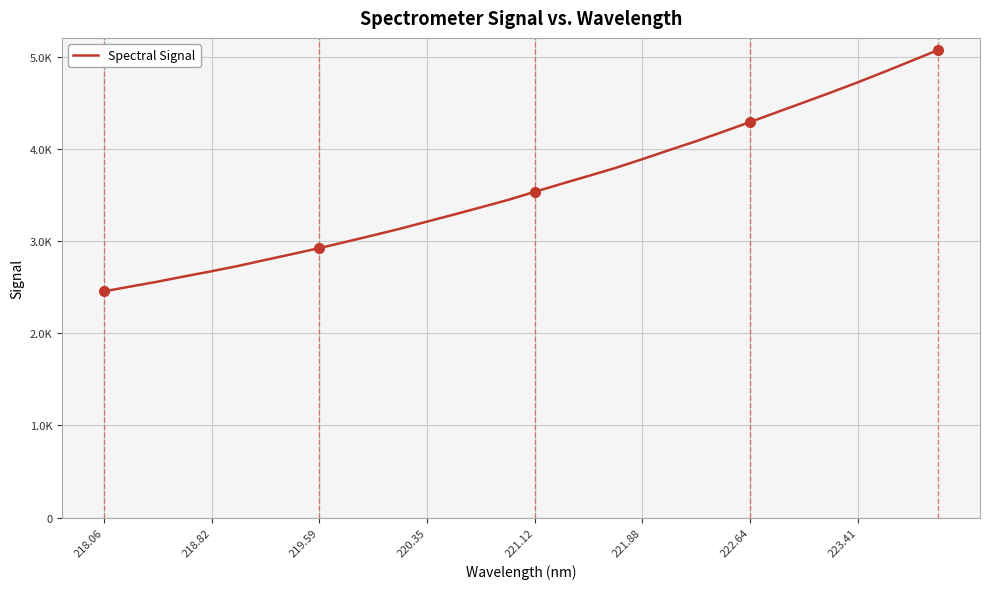

What is the average value?

3586.6